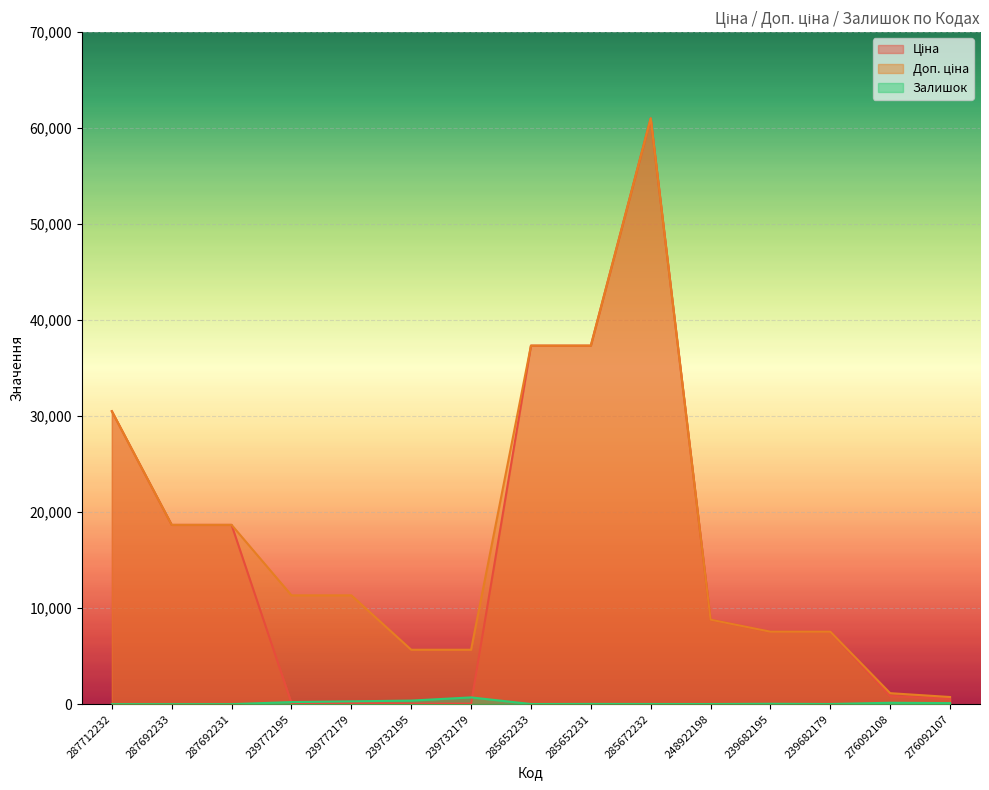

Reading right to left, extract all data points from this chart.

Ціна: 276092107=547.8	276092108=842.8	239682179=7545.9	239682195=7545.9	248922198=8797.6	285672232=61024.7	285652231=37343.0	285652233=37343.0	239732179=56.7	239732195=56.7	239772179=113.3	239772195=113.3	287692231=18671.5	287692233=18671.5	287712232=30512.3
Доп. ціна: 276092107=742.0	276092108=1142.1	239682179=7545.9	239682195=7545.9	248922198=8797.6	285672232=61024.7	285652231=37343.0	285652233=37343.0	239732179=5667.0	239732195=5667.0	239772179=11334.0	239772195=11334.0	287692231=18671.5	287692233=18671.5	287712232=30512.3
Залишок: 276092107=107.0	276092108=144.0	239682179=15.0	239682195=38.0	248922198=11.0	285672232=15.0	285652231=22.0	285652233=12.0	239732179=702.0	239732195=370.0	239772179=290.0	239772195=215.0	287692231=0.0	287692233=0.0	287712232=0.0